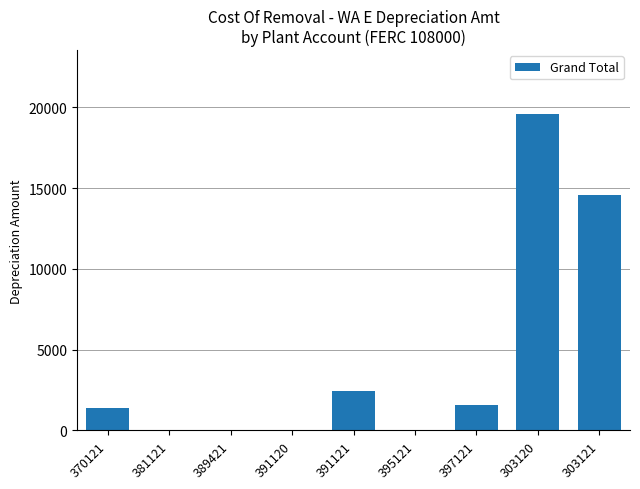

Is it true that the value at 381121 is 9331.4?

False